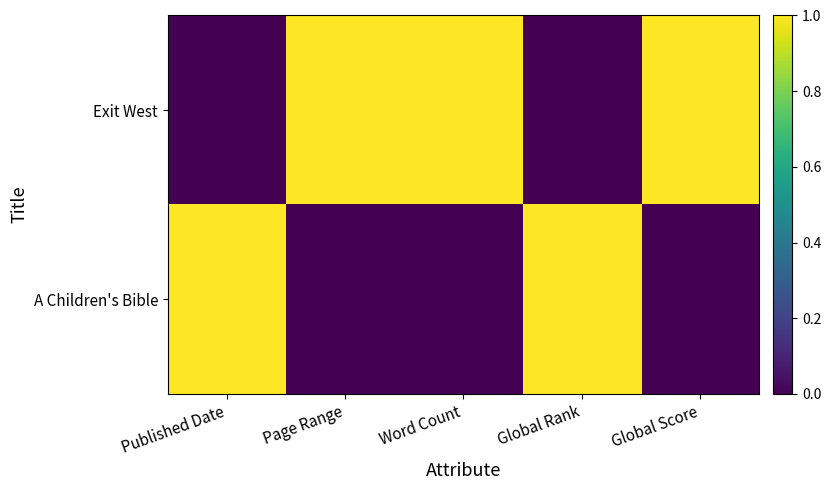

Reading left to right, extract all data points from this chart.

Exit West: Published Date=0	Page Range=1	Word Count=1	Global Rank=0	Global Score=1
A Children's Bible: Published Date=1	Page Range=0	Word Count=0	Global Rank=1	Global Score=0